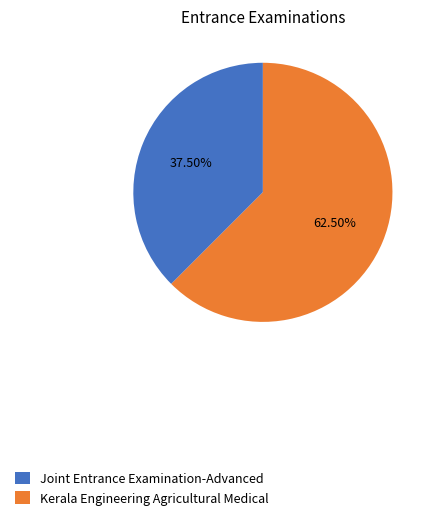

What is the ratio of the value at Joint Entrance Examination-Advanced to the value at Kerala Engineering Agricultural Medical?

0.6